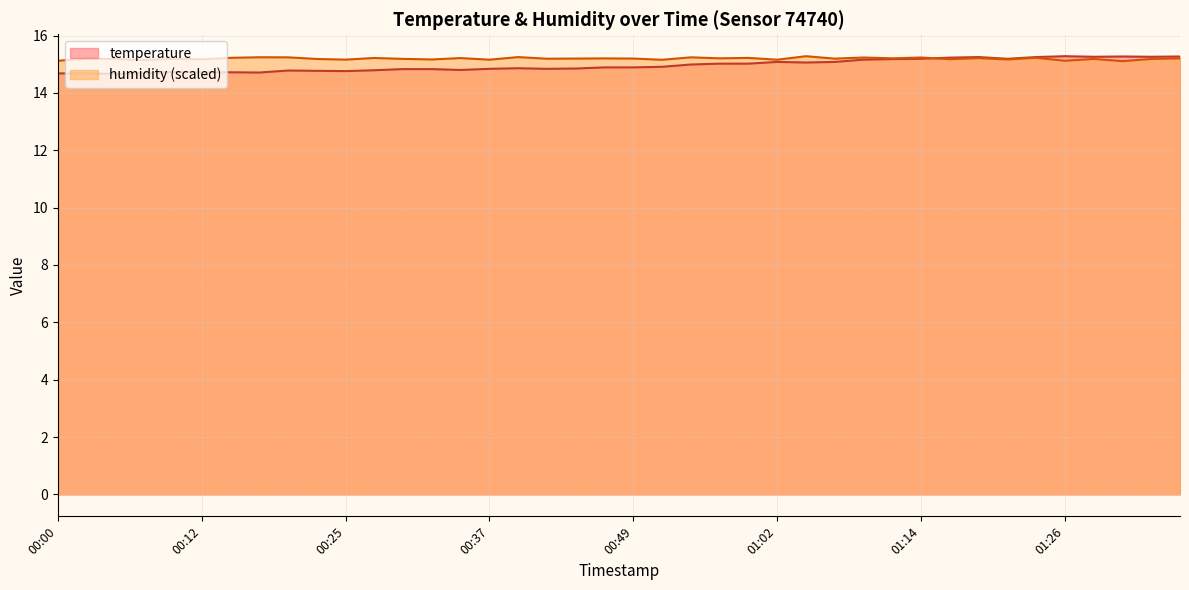

Which series has the largest total across all categories?

humidity (scaled)